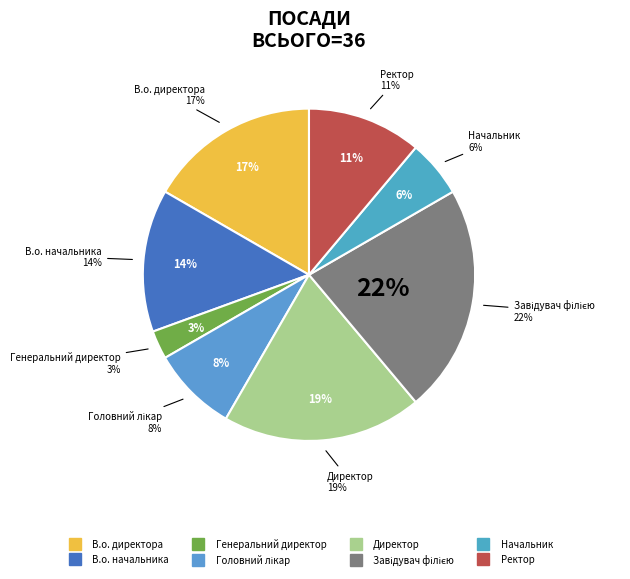

Is there any slice that represents more than half of the pie?

No